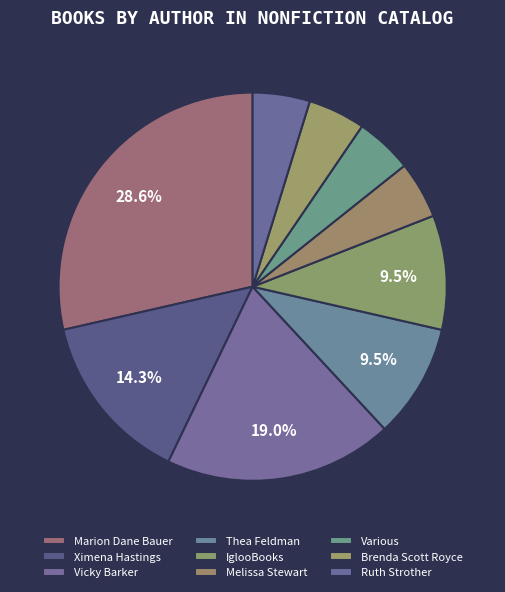

How many slices are in this pie chart?

9